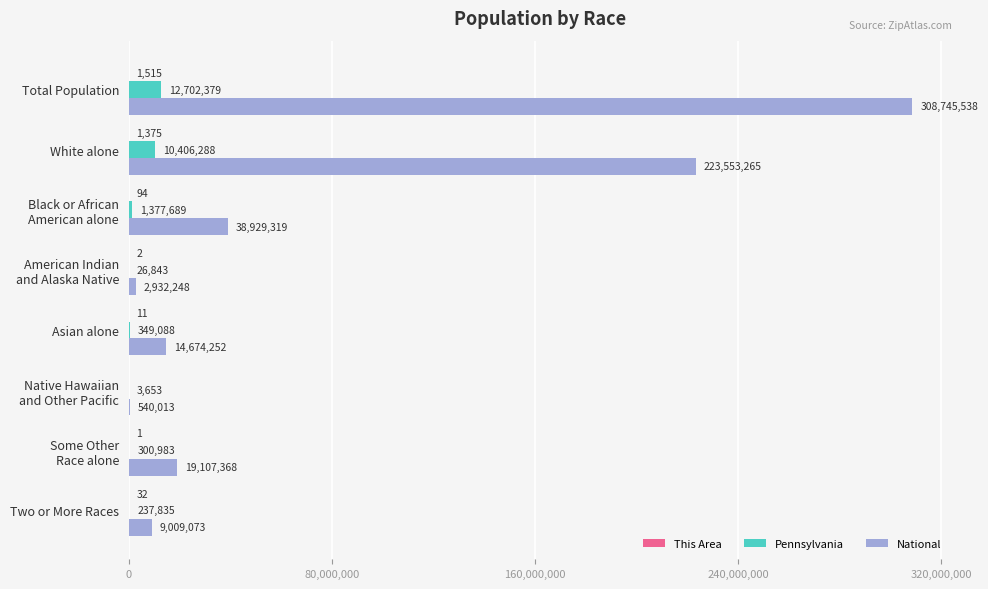

What is the total value across all series at White alone?

233960928